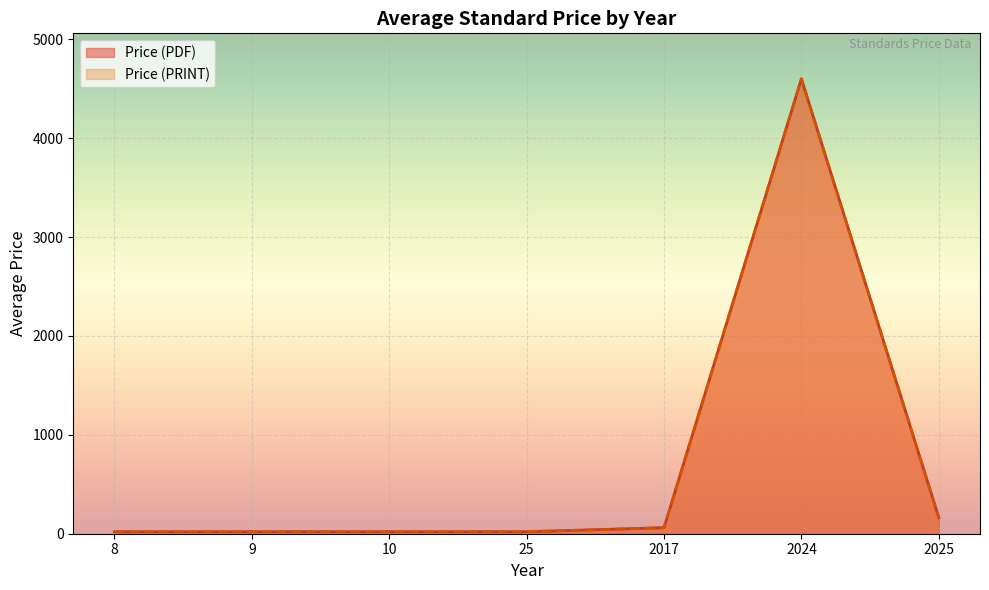

Which series has the largest total across all categories?

Price (PDF)